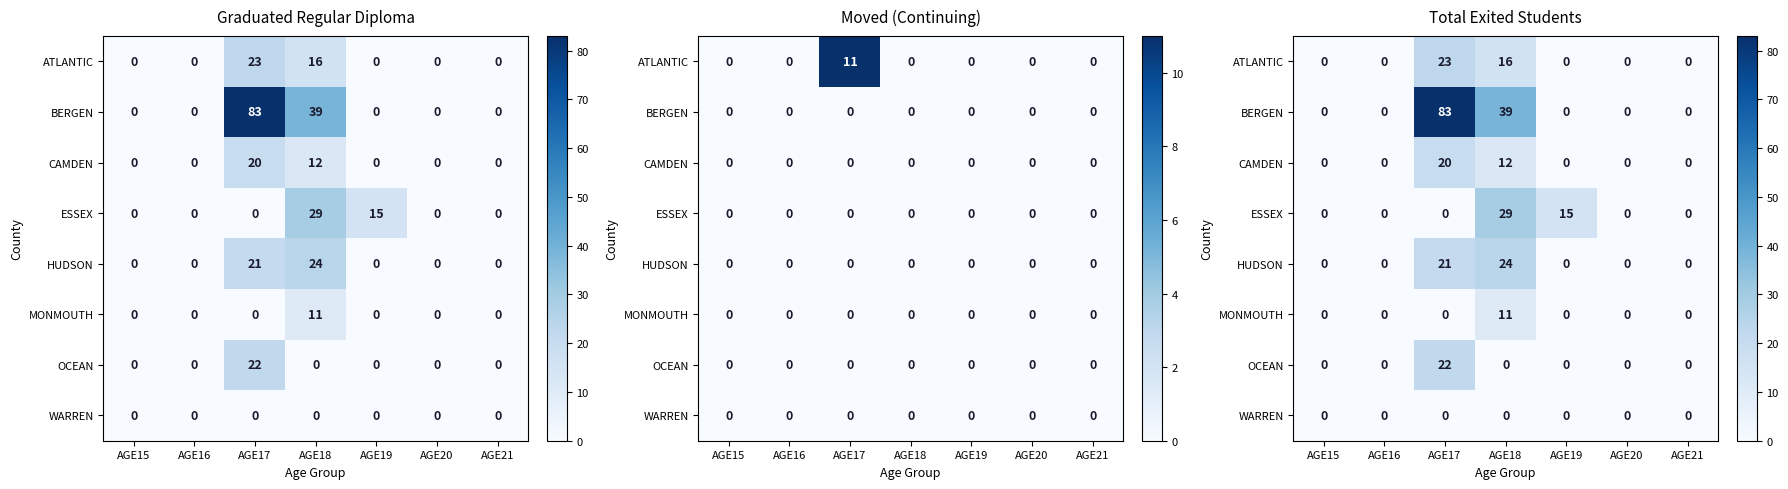

Which series has the widest spread of values?

BERGEN